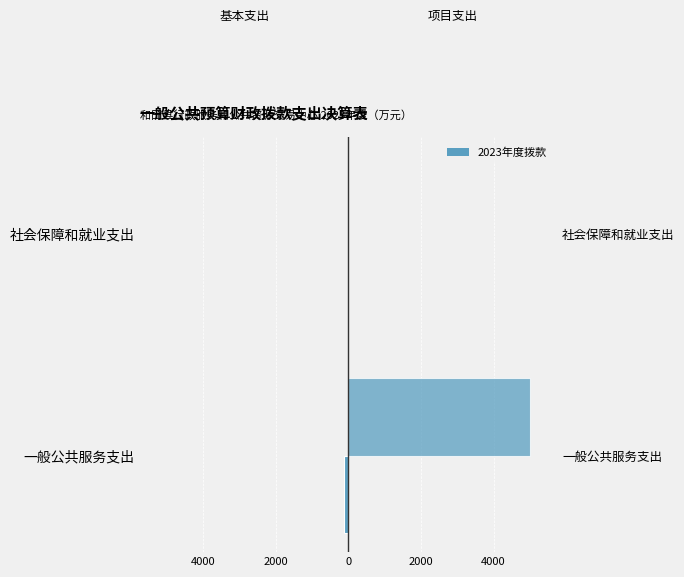

At how many categories does at least one series exceed 1631?

1